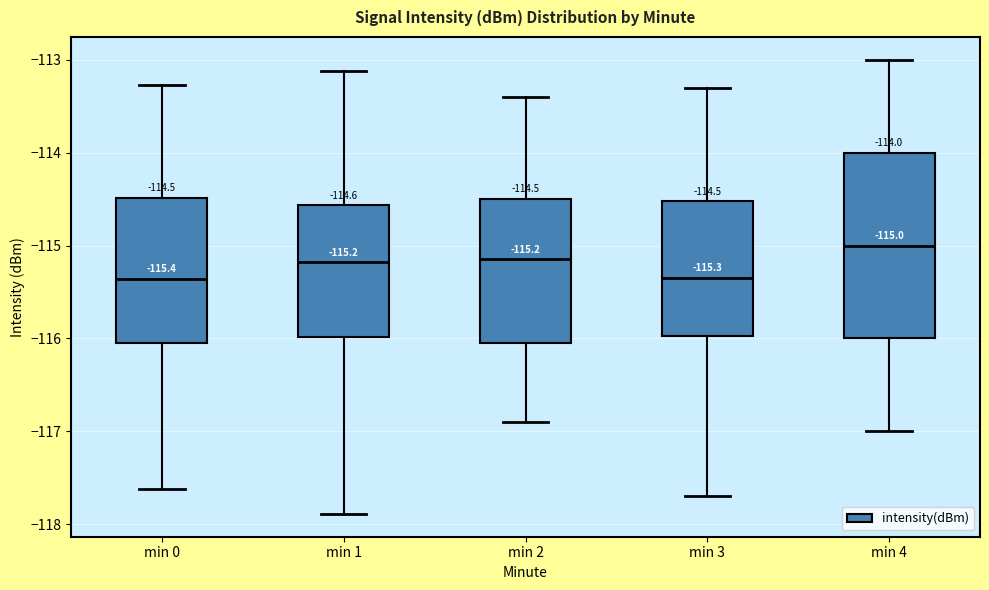

Which box is the tallest, from its lower edge to its upper edge?

min 4